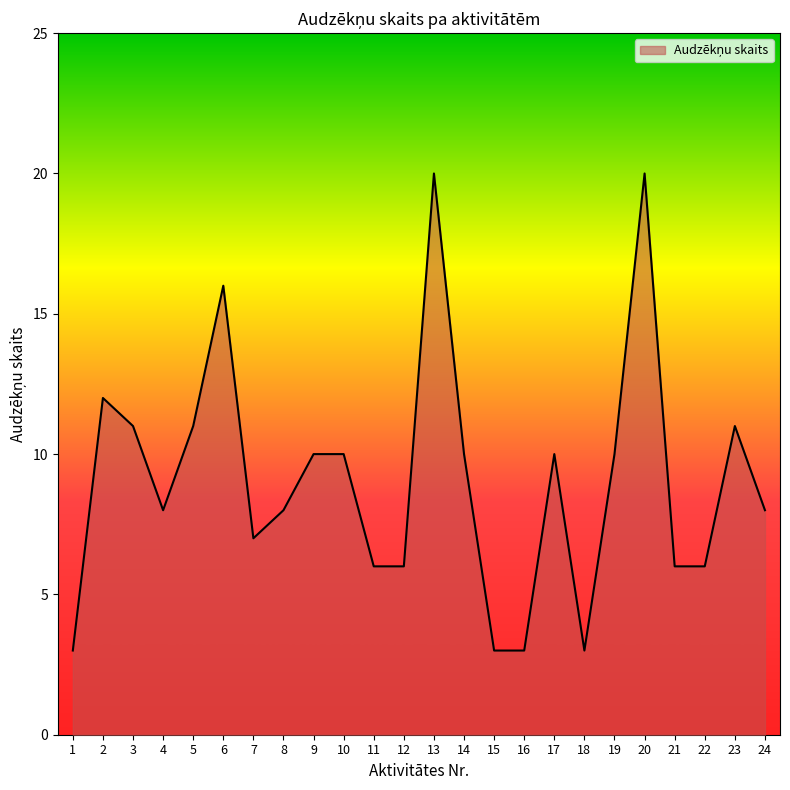

The chart shows a value of 5 at 24. True or false?

False